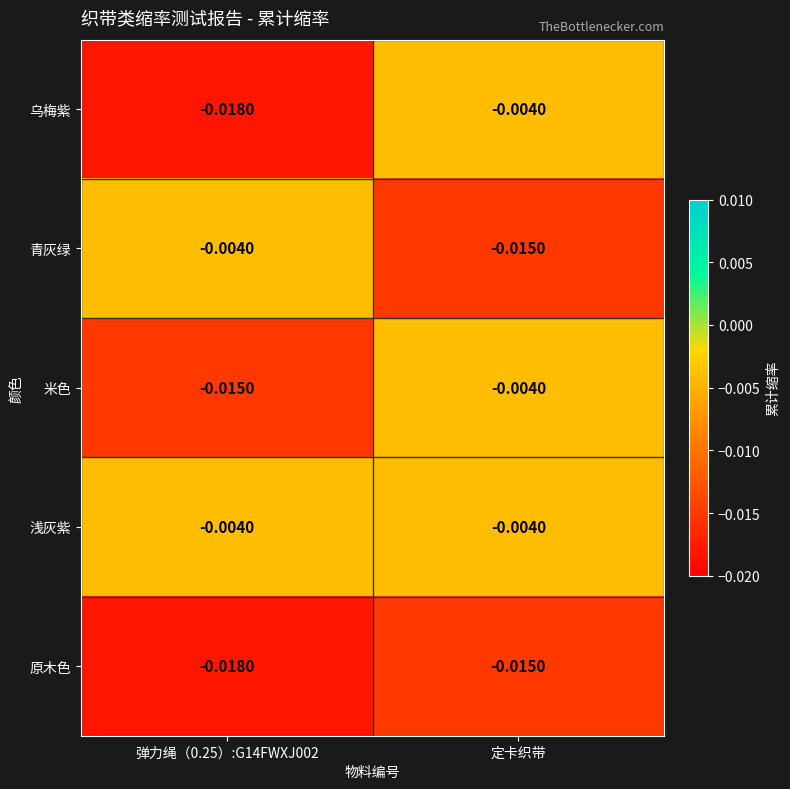

Which series has the widest spread of values?

乌梅紫